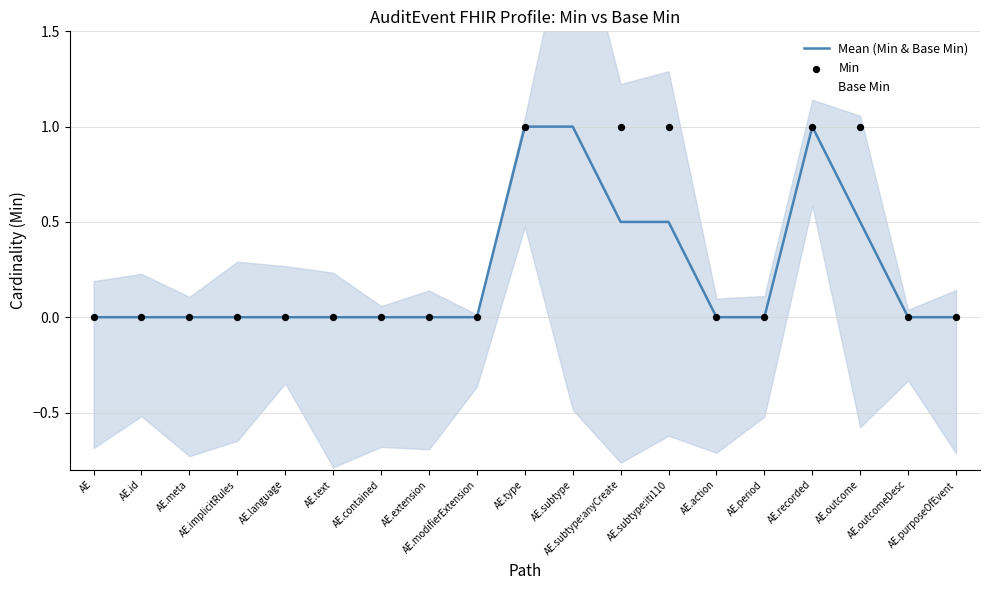

What are all the series names shown in the legend?

Mean (Min & Base Min), Min, Base Min